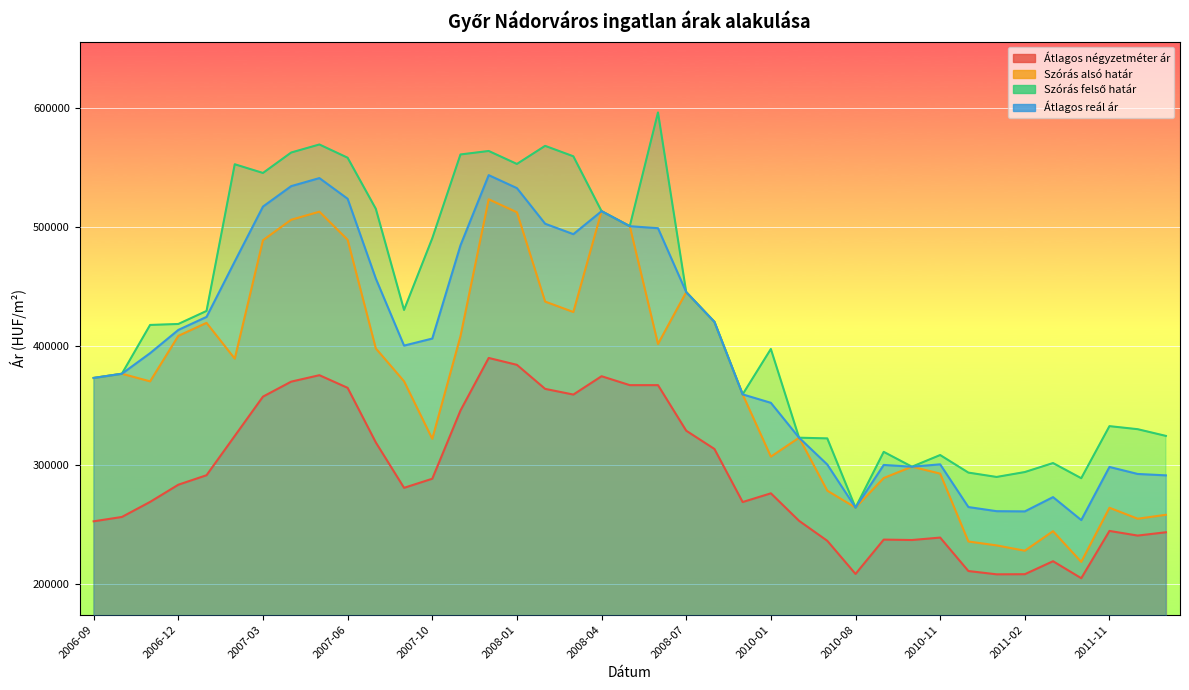

At how many categories does at least one series exceed 361710?

24